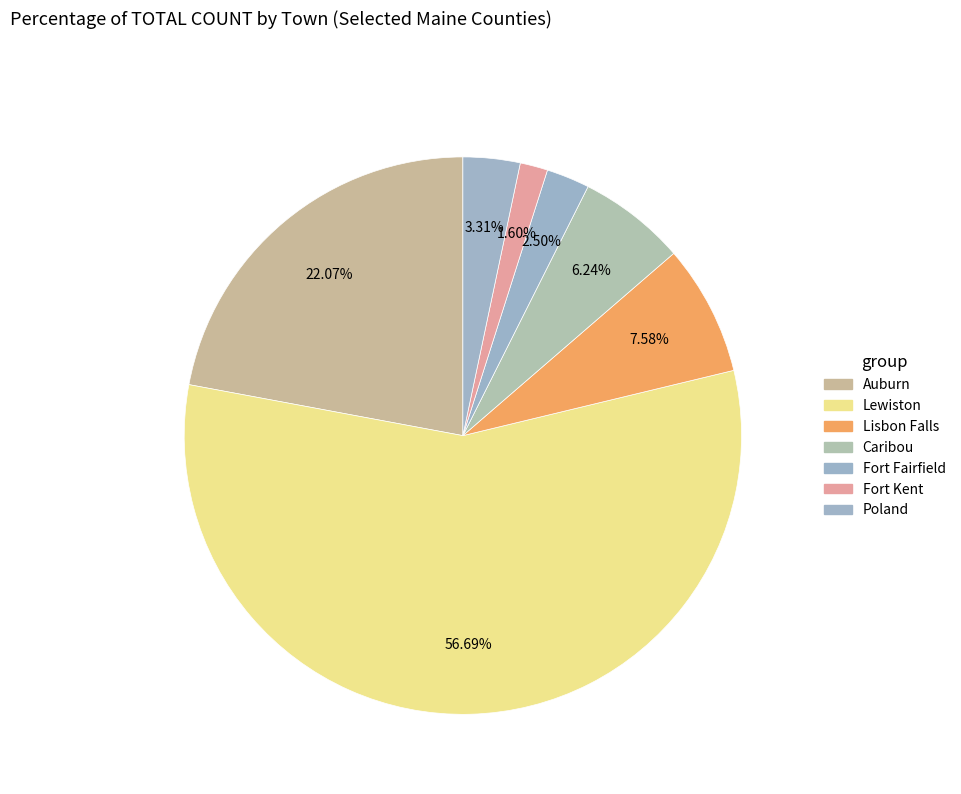

Is the sum of Fort Fairfield and Poland greater than half?

No